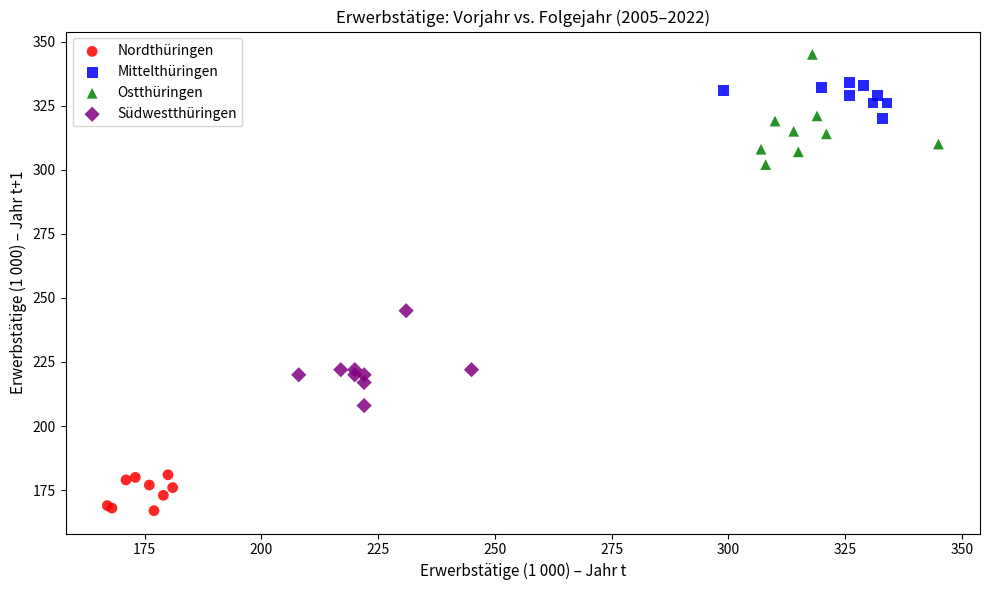

Which series has the largest Y range (max minus min)?

Ostthüringen